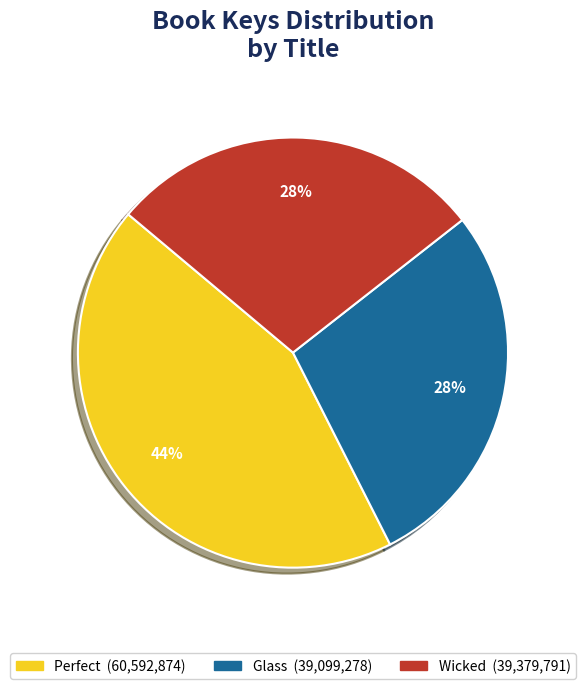

What is the ratio of the value at Glass to the value at Wicked?

1.0